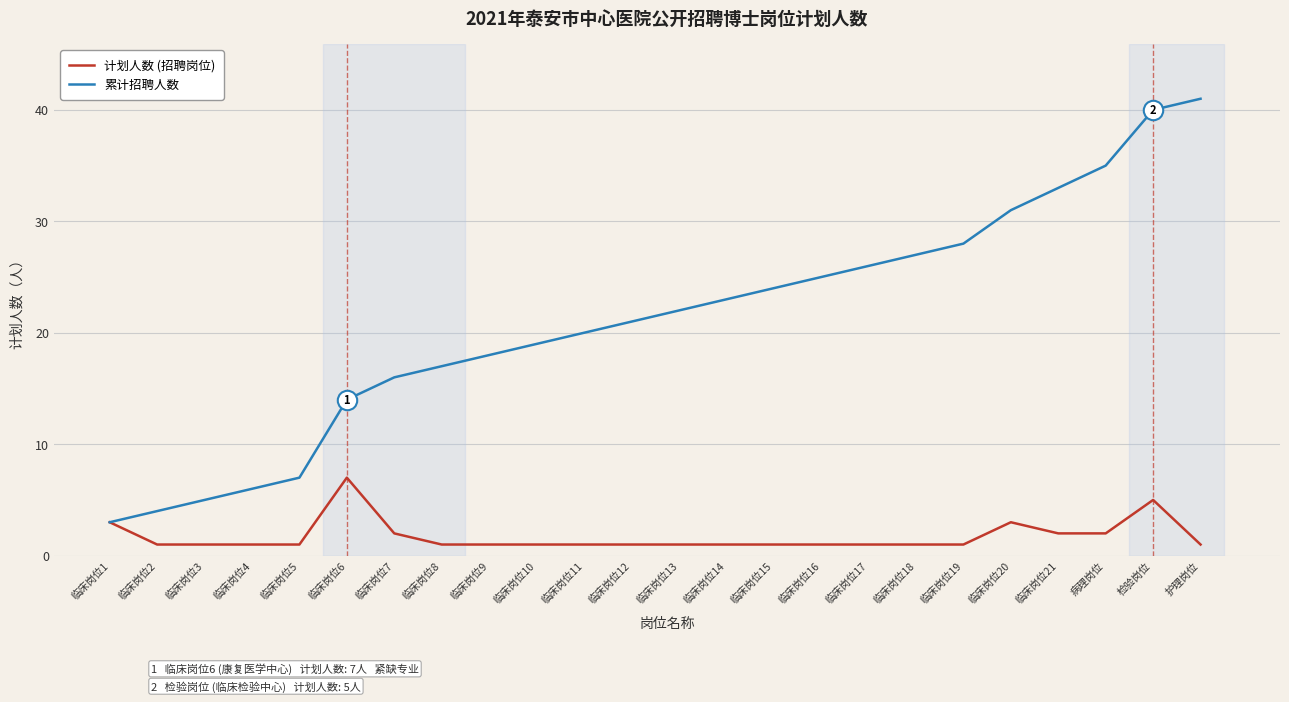

Which category has the highest value in the 计划人数 (招聘岗位) series?

临床岗位6